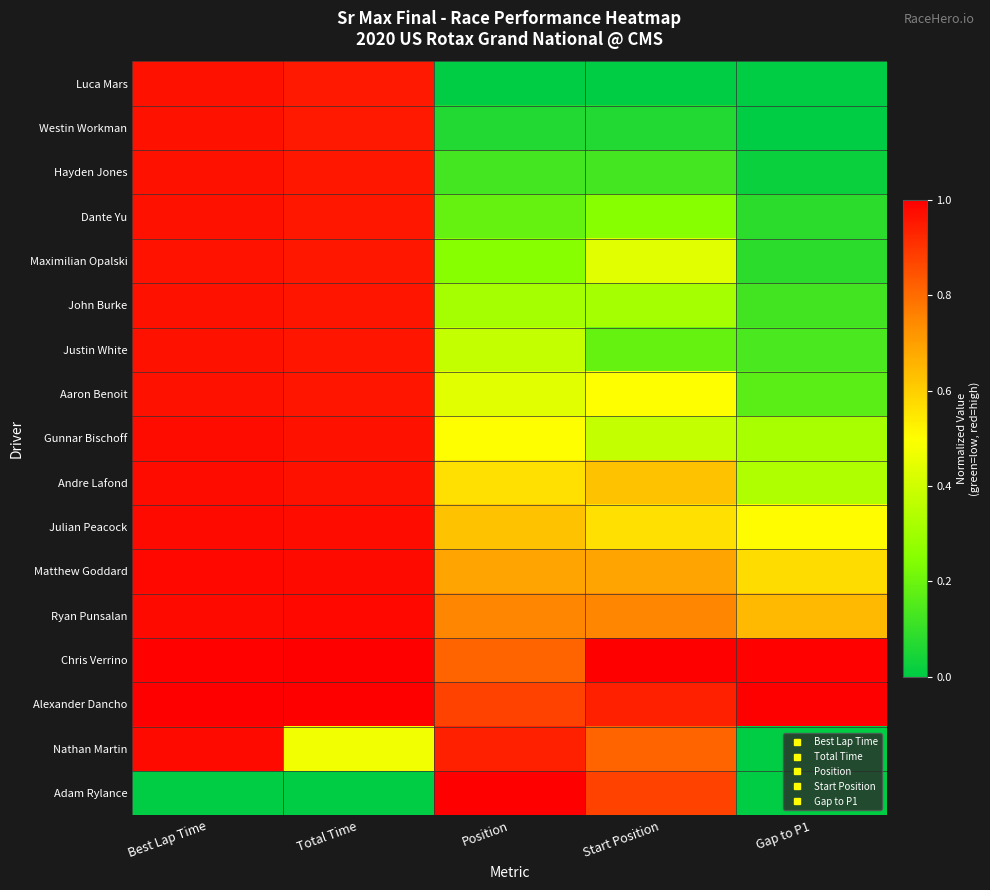

What is the greatest value displayed?

1.0